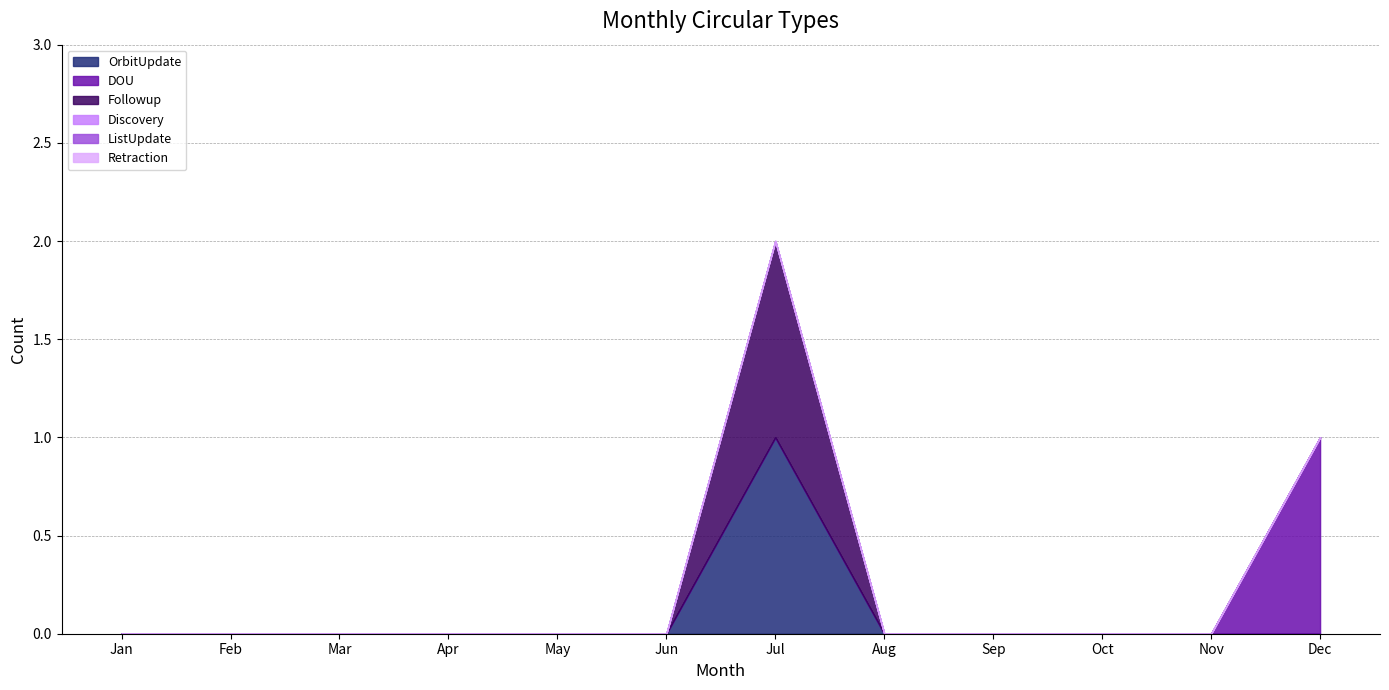

What are all the series names shown in the legend?

OrbitUpdate, DOU, Followup, Discovery, ListUpdate, Retraction